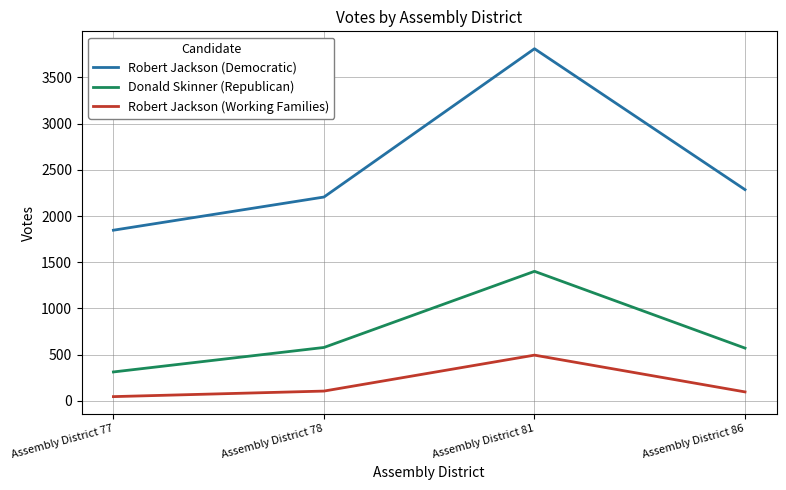

Which label corresponds to the largest value in the chart?

Assembly District 81